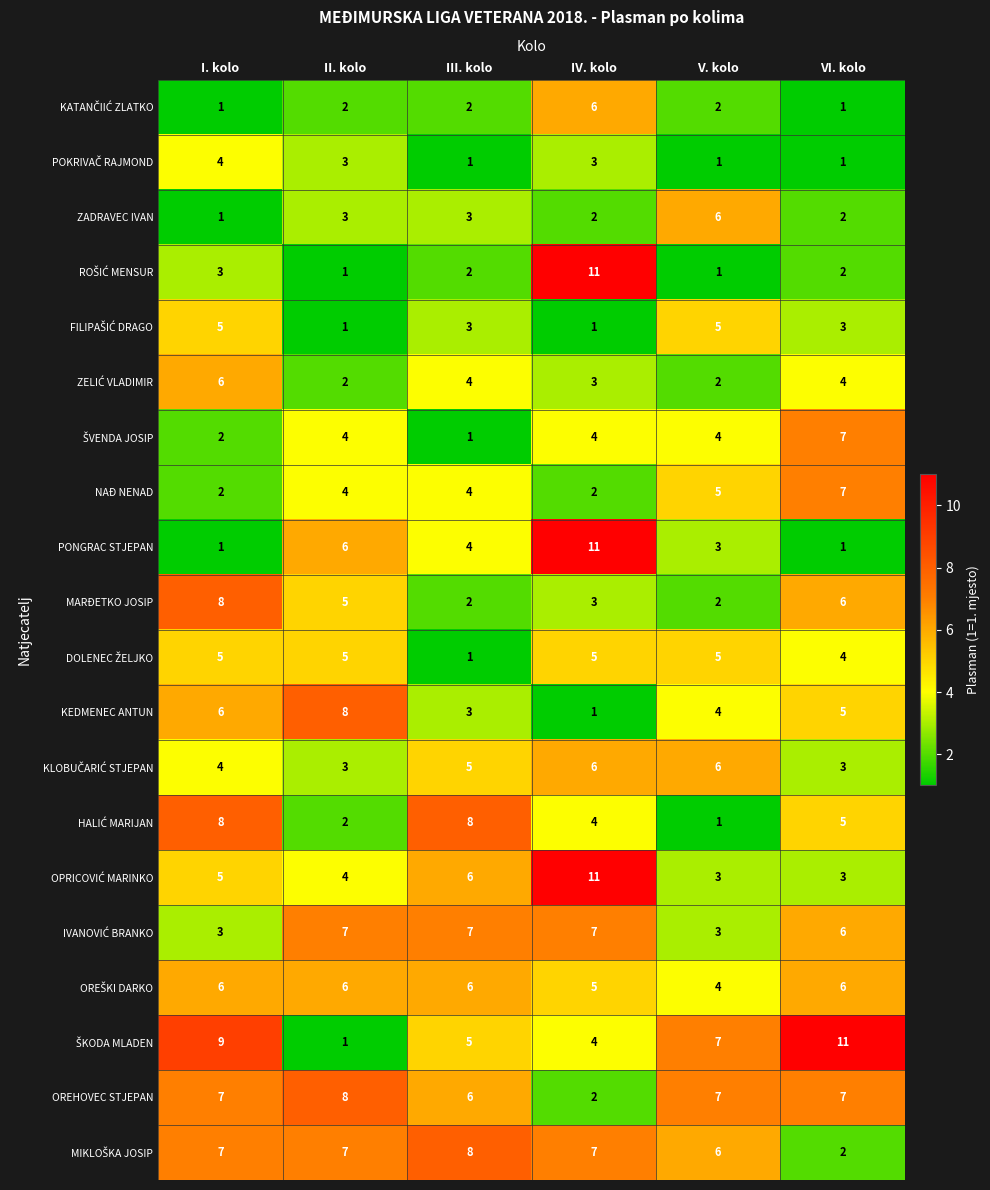

What is the difference between the highest and lowest values at I. kolo?

8